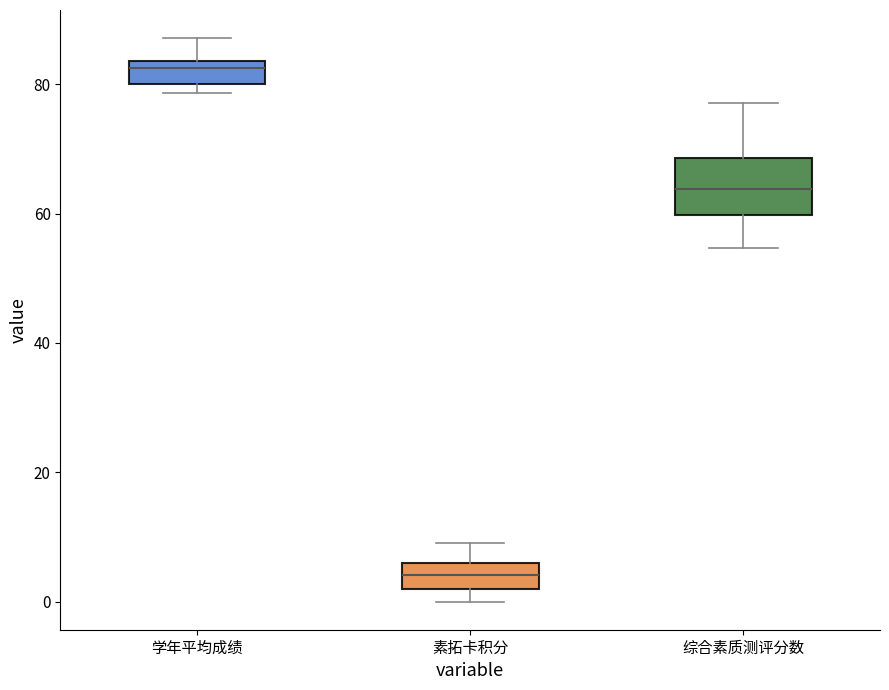

Which box has the lowest median line?

素拓卡积分